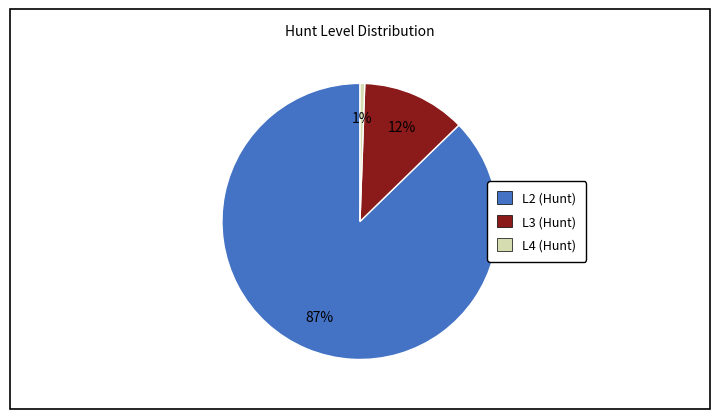

Does any single category account for the majority?

Yes